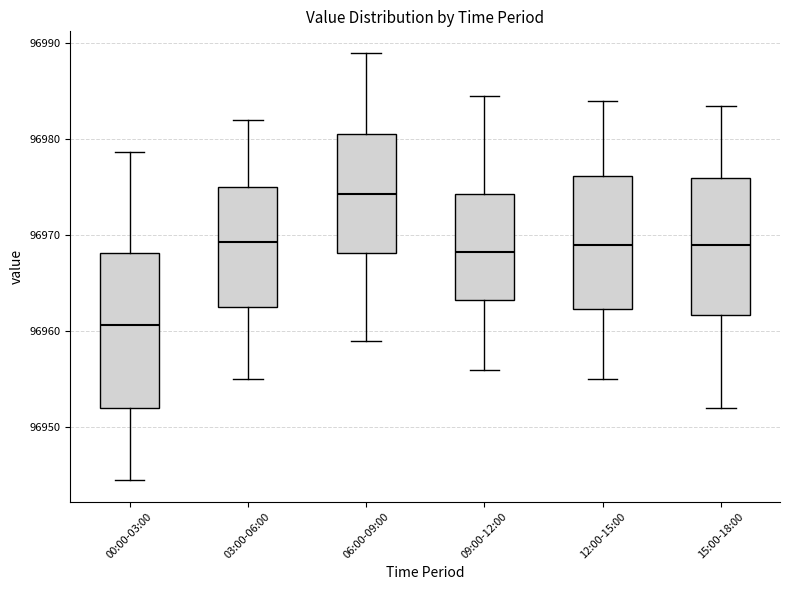

Reading left to right, transcribe this box plot: for each box, give where its median line is, the range the box spans, and where its two whiskers end, as read against the y-axis. The values are not printed on the chart, so give them approximately, as read against the axis.

00:00-03:00: median 96961, box 96952 to 96968, whiskers 96945 to 96979
03:00-06:00: median 96969, box 96963 to 96975, whiskers 96955 to 96982
06:00-09:00: median 96974, box 96968 to 96981, whiskers 96959 to 96989
09:00-12:00: median 96968, box 96963 to 96974, whiskers 96956 to 96985
12:00-15:00: median 96969, box 96962 to 96976, whiskers 96955 to 96984
15:00-18:00: median 96969, box 96962 to 96976, whiskers 96952 to 96984